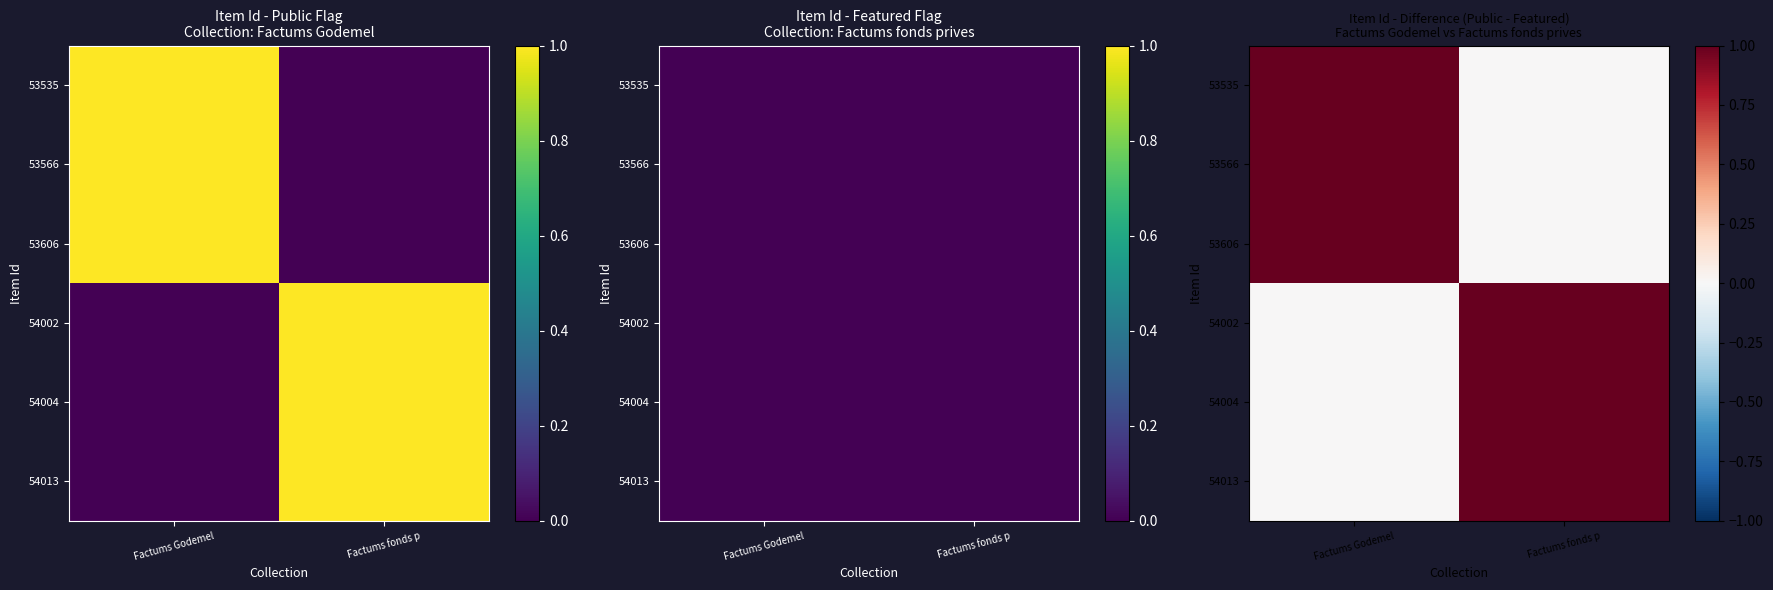

The value of 53606 at Factums fonds p is 0. True or false?

True